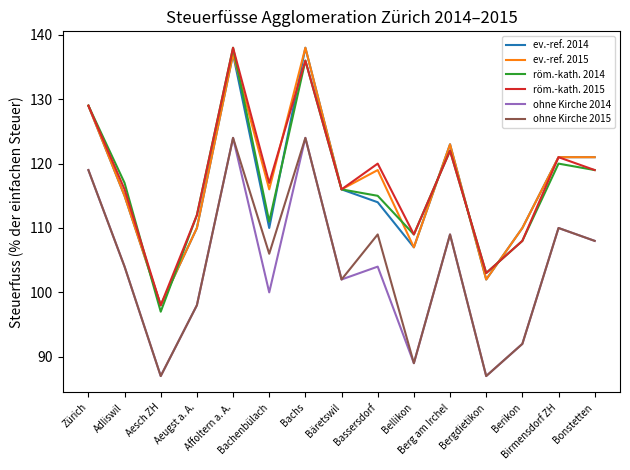

What is the difference between the second highest and second lowest values in the ohne Kirche 2014 series?

37